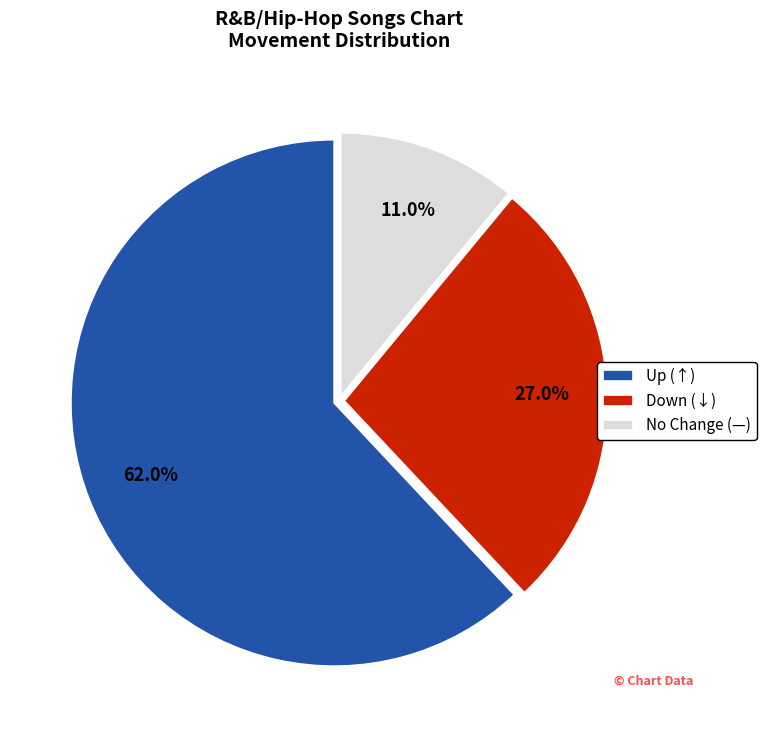

What portion of the pie excludes No Change (—)?

89.0%